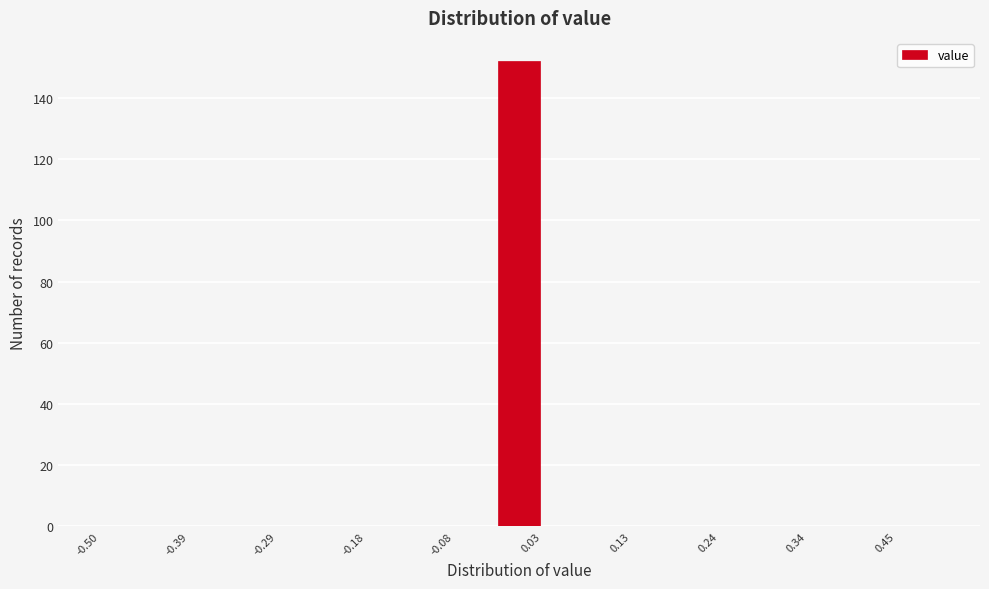

Read against the x-axis, roughly where is the centre of the tallest bar?

0.00